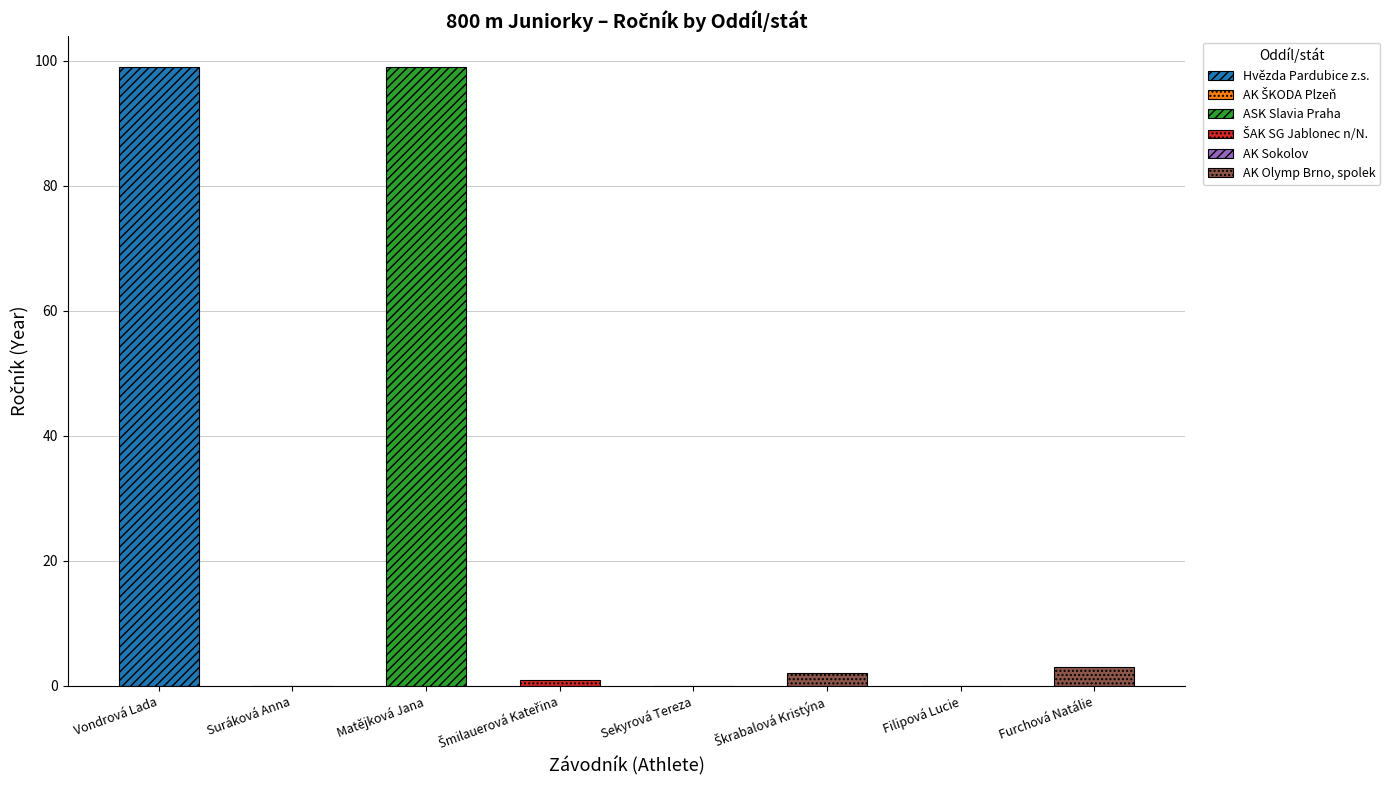

Where is Ročník nearest to the value 49?

Furchová Natálie